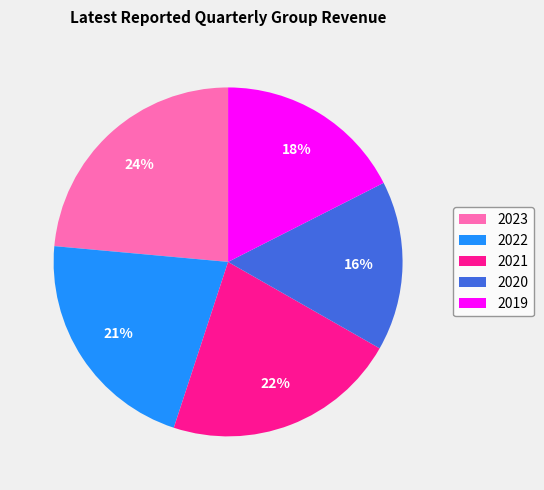

Do 2021 and 2020 together represent more than half of the pie?

No